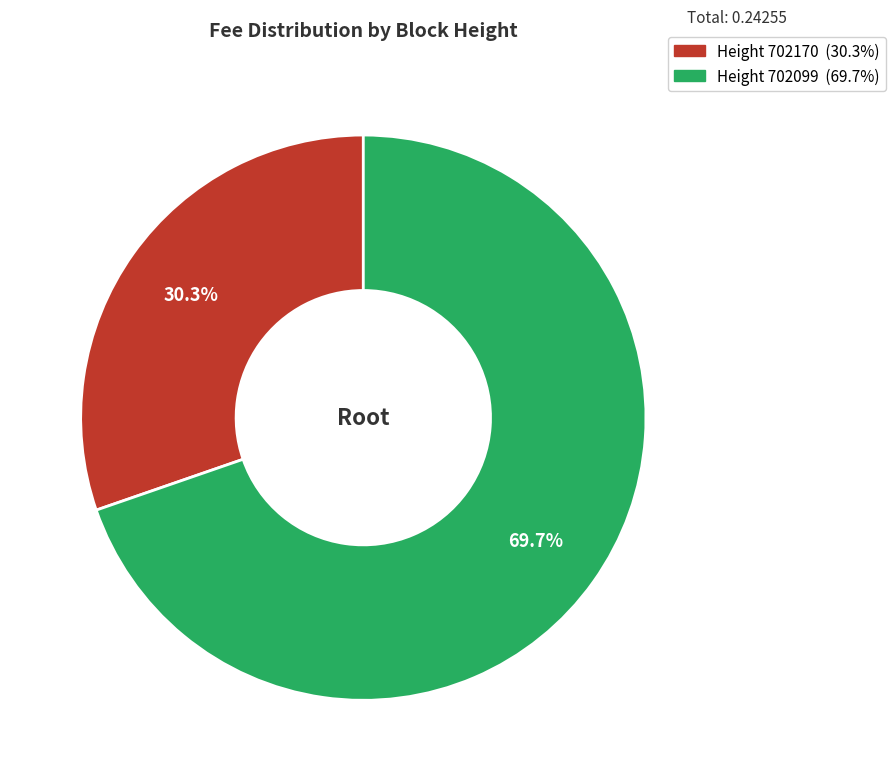

To the nearest percent, what is the difference between the largest and smallest slice percentages?

39%